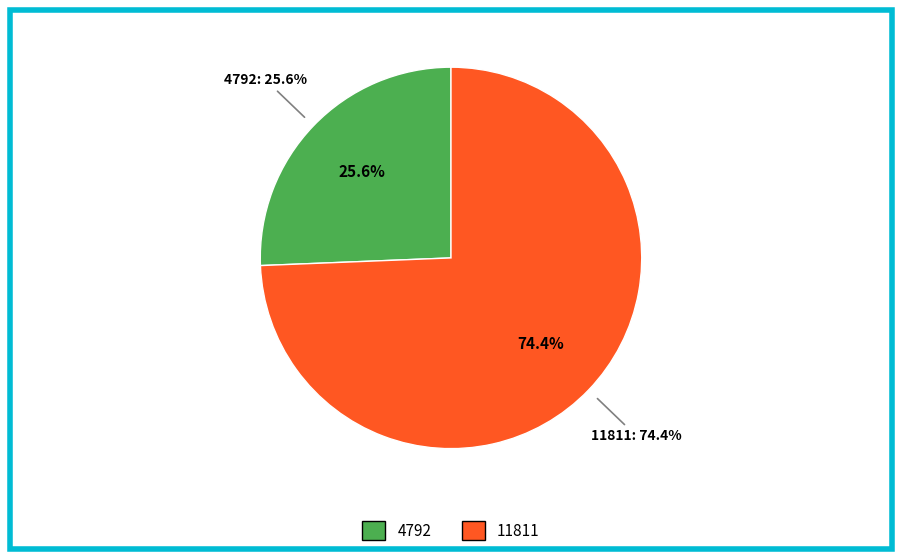

To the nearest percent, what percentage of the pie is 11811?

74%